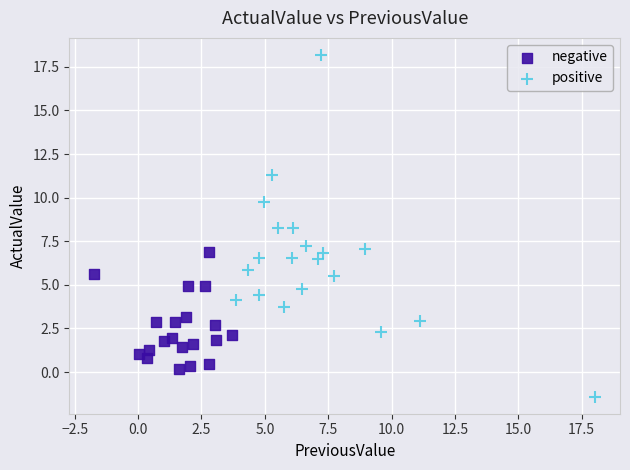

Which series contains the highest Y value?

positive